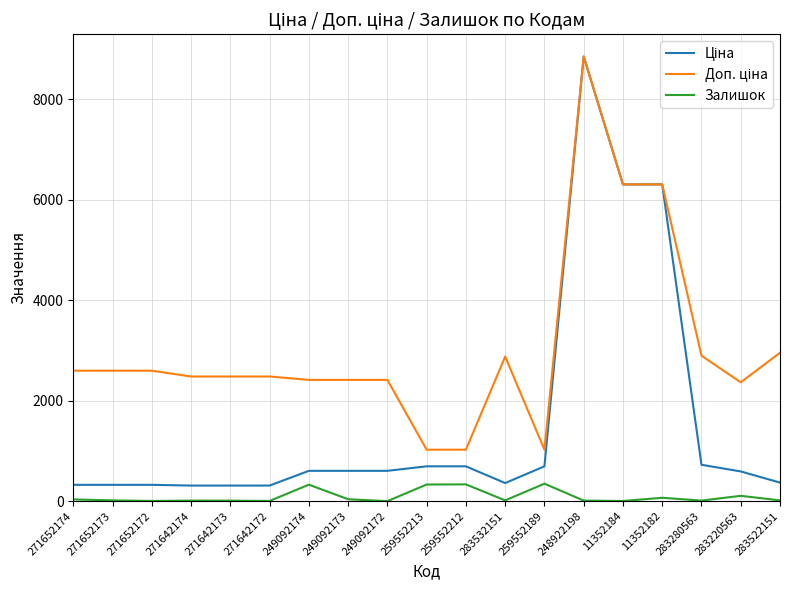

What is the greatest value displayed?

8856.7